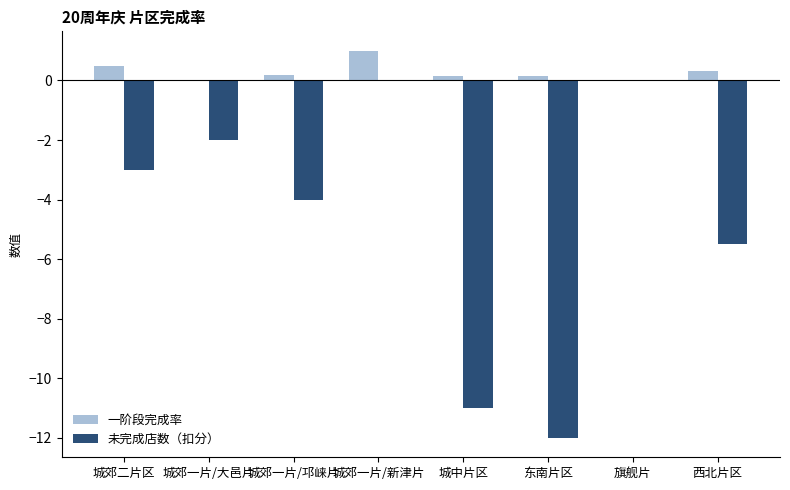

What is the maximum value for 一阶段完成率?

1.0